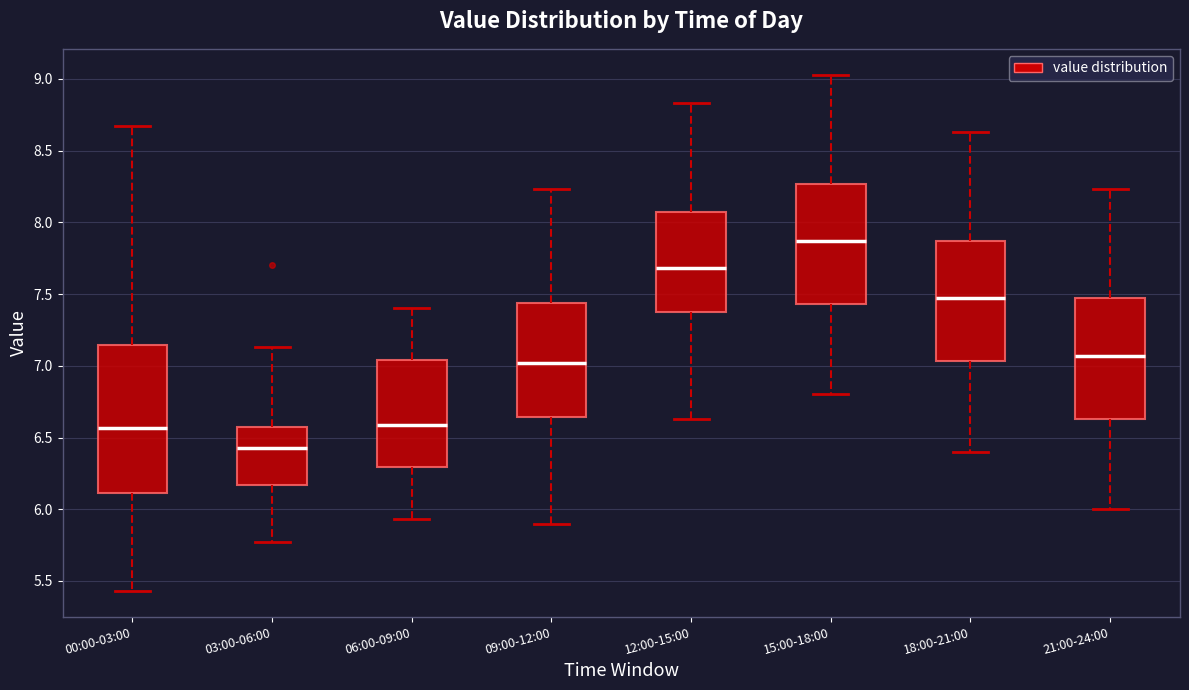

Which box's median line is the highest?

15:00-18:00